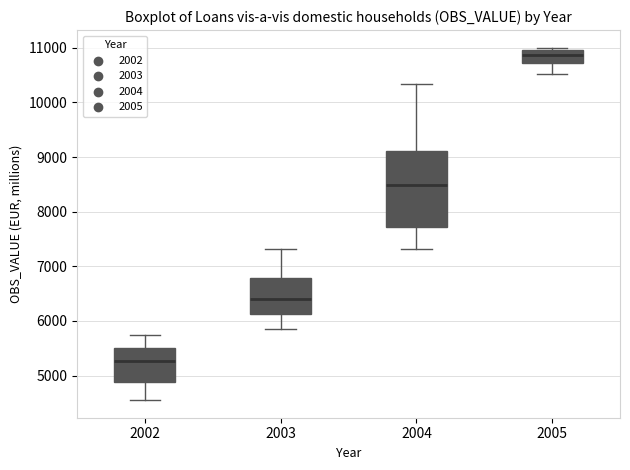

Reading left to right, read every box against the y-axis: the position of its median line, the range the box covers, and the ends of its whiskers. The values are not printed on the chart, so give them approximately, as read against the axis.

2002: median 5300, box 4900 to 5500, whiskers 4600 to 5700
2003: median 6400, box 6100 to 6800, whiskers 5900 to 7300
2004: median 8500, box 7700 to 9100, whiskers 7300 to 10300
2005: median 10900, box 10700 to 11000, whiskers 10500 to 11000 (just above the box's upper edge)